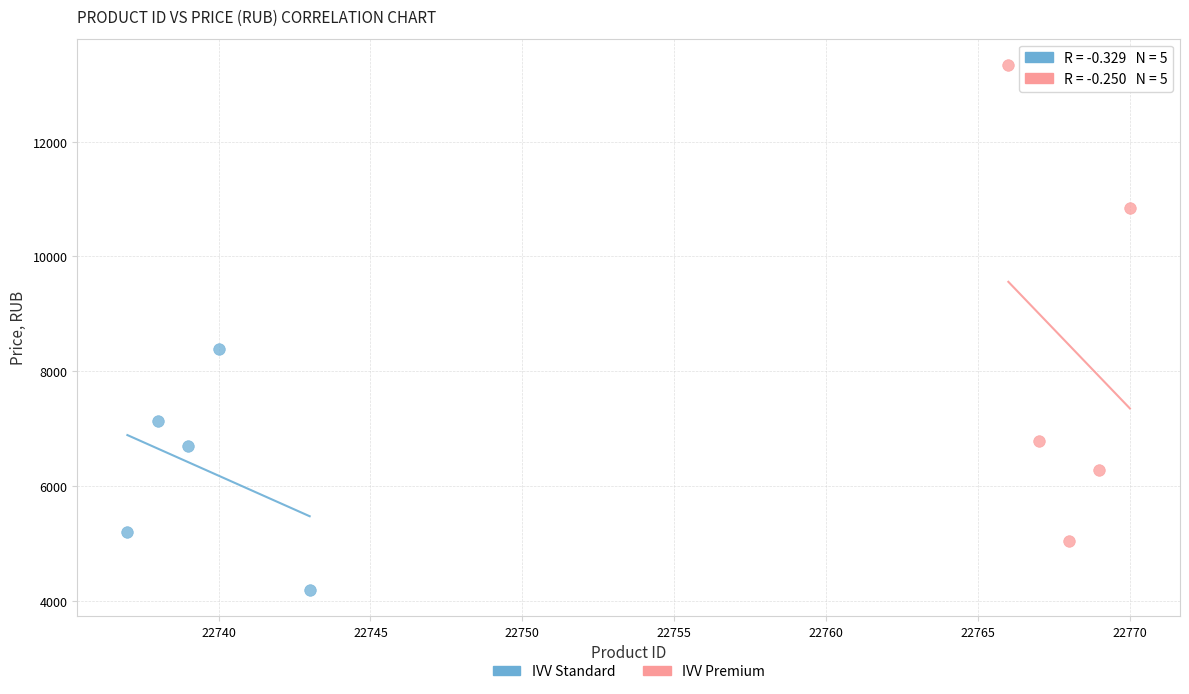

Which series has the largest Y range (max minus min)?

IVV Premium